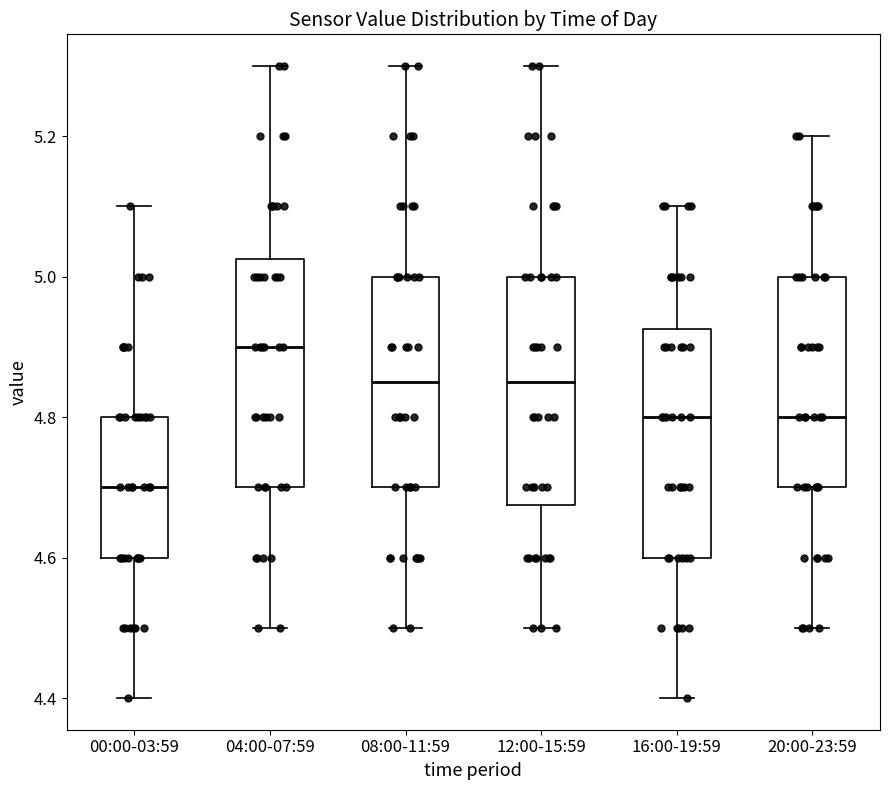

Reading left to right, transcribe this box plot: for each box, give where its median line is, the range the box spans, and where its two whiskers end, as read against the y-axis. The values are not printed on the chart, so give them approximately, as read against the axis.

00:00-03:59: median 4.70, box 4.60 to 4.80, whiskers 4.40 to 5.10
04:00-07:59: median 4.90, box 4.70 to 5.02, whiskers 4.50 to 5.30
08:00-11:59: median 4.86, box 4.70 to 5.00, whiskers 4.50 to 5.30
12:00-15:59: median 4.86, box 4.68 to 5.00, whiskers 4.50 to 5.30
16:00-19:59: median 4.80, box 4.60 to 4.92, whiskers 4.40 to 5.10
20:00-23:59: median 4.80, box 4.70 to 5.00, whiskers 4.50 to 5.20